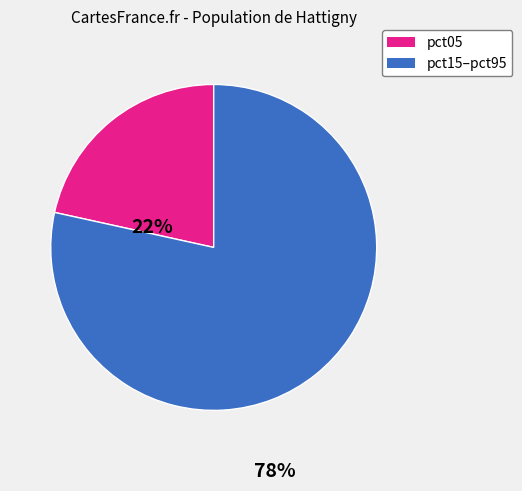

Combined, do pct05 and pct15–pct95 account for over 50%?

Yes